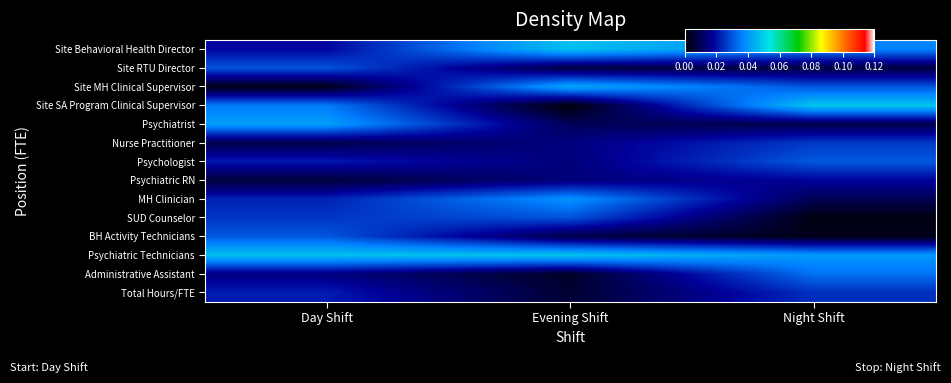

Which series has the largest total across all categories?

Psychiatric Technicians